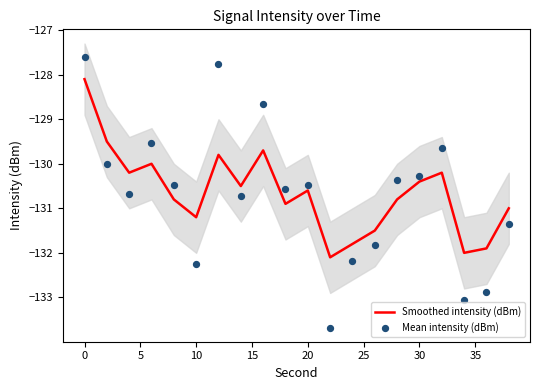

Which series has the widest spread of Y values?

Mean intensity (dBm)